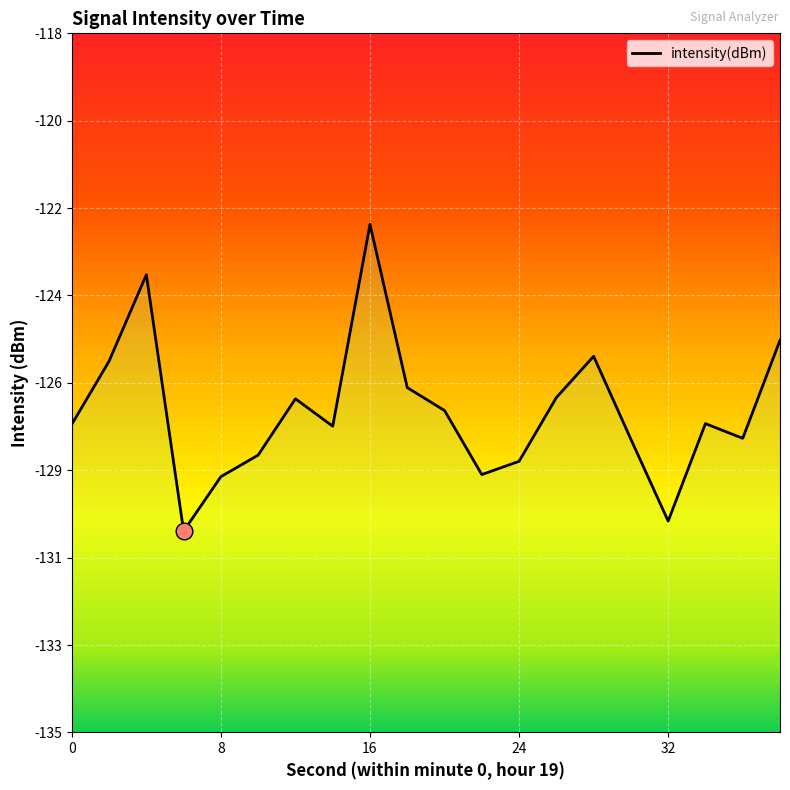

What is the difference between the values at 10 and 30?

0.4